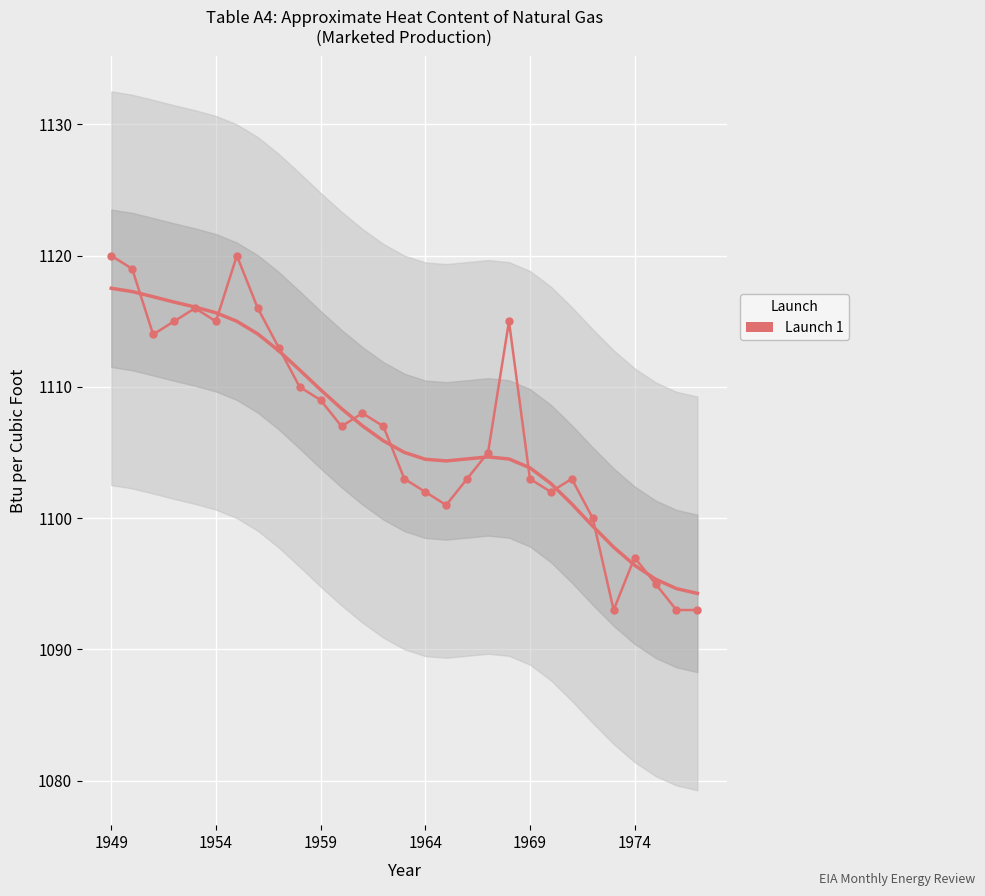

Approximately how many times larger is the value at 13 compared to 15?

1.0